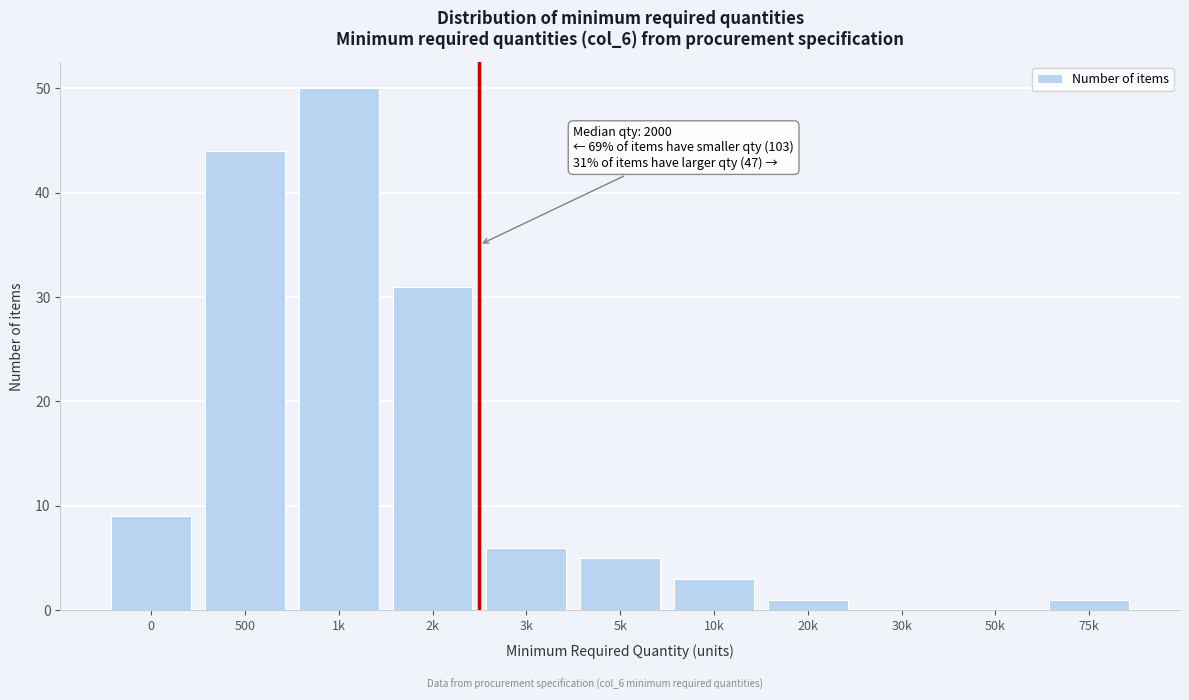

Reading right to left, extract all data points from this chart.

75k=1	50k=0	30k=0	20k=1	10k=3	5k=5	3k=6	2k=31	1k=50	500=44	0=9